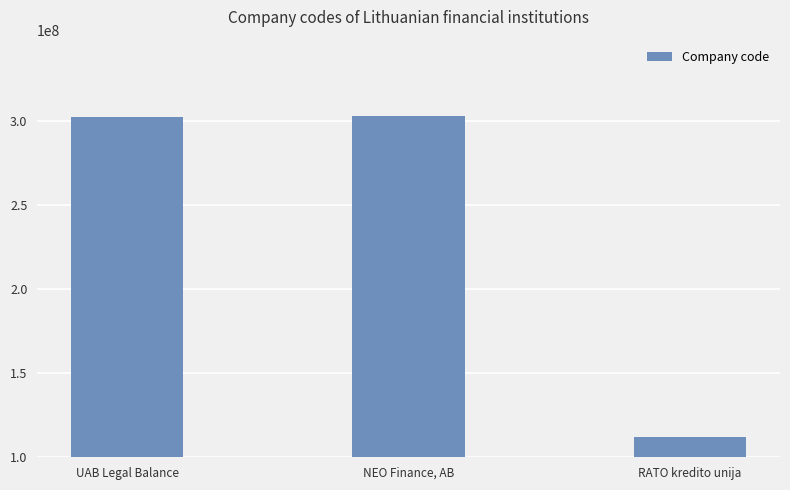

Are the bars grouped side by side (vs. stacked)?

No